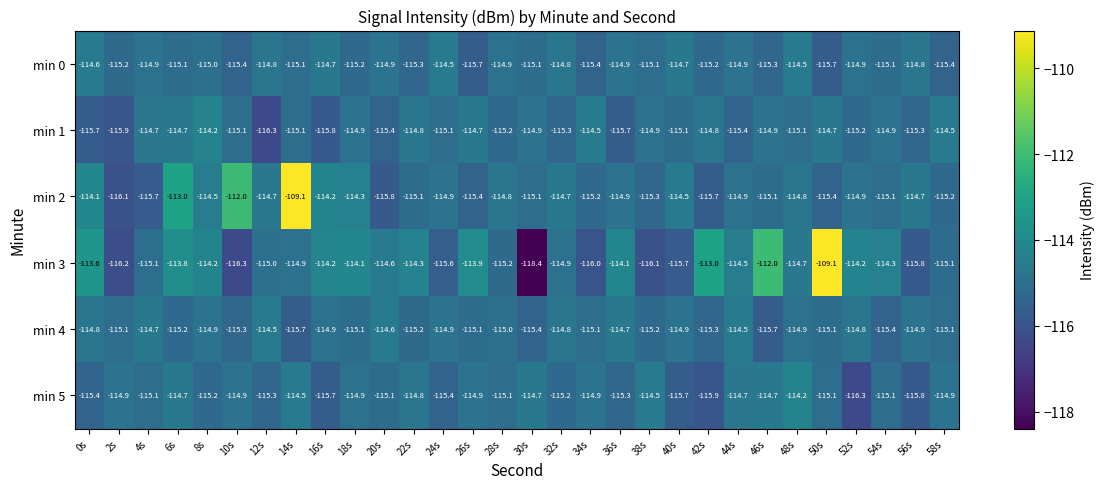

Is it true that min 5 equals -115.4 at 0s?

True